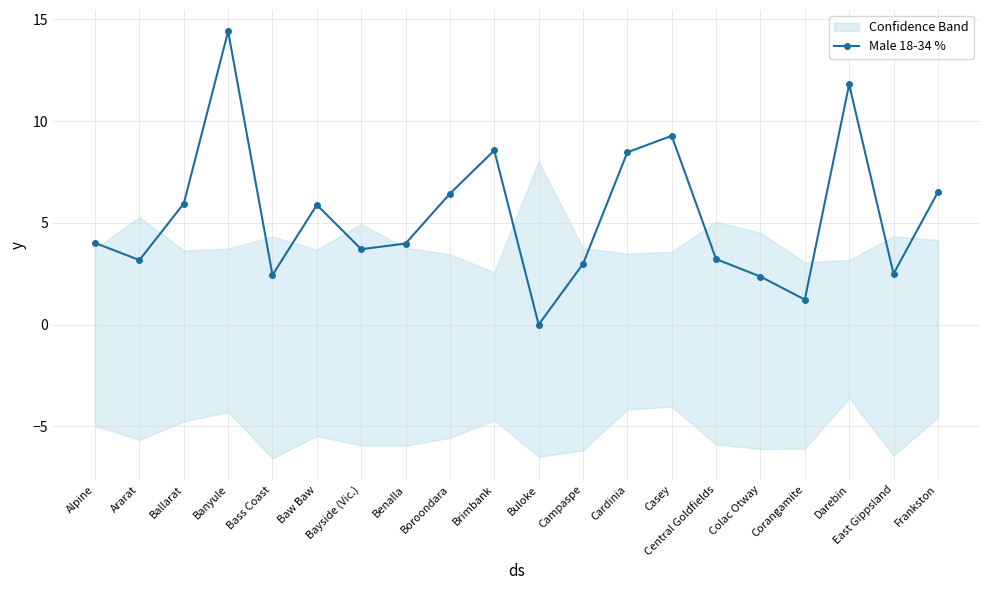

What is the change in value from Ballarat to Bass Coast?

-3.5